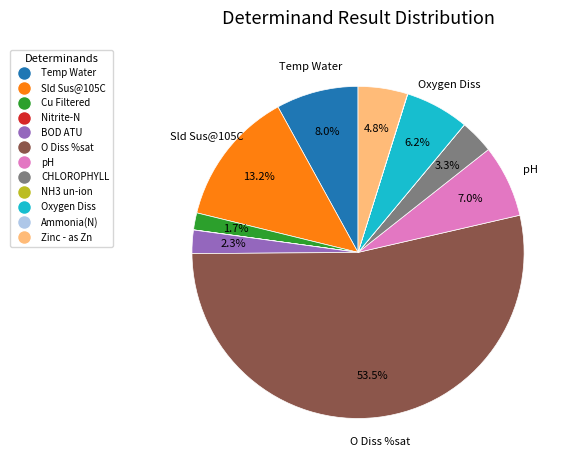

To the nearest percent, what is the average slice percentage?

8%